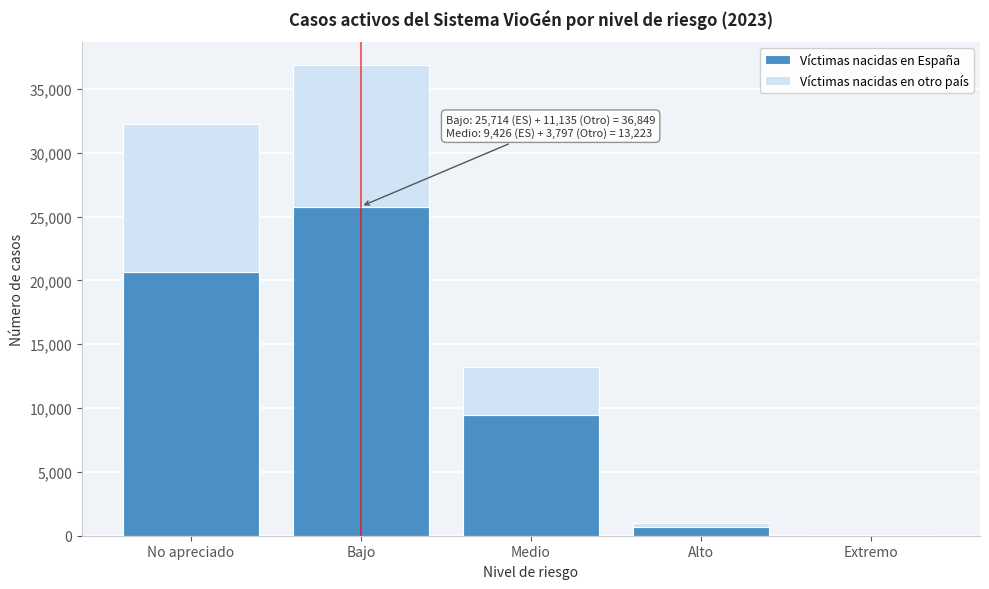

Reading left to right, what are the values for Víctimas nacidas en España?

No apreciado=20637	Bajo=25714	Medio=9426	Alto=714	Extremo=16